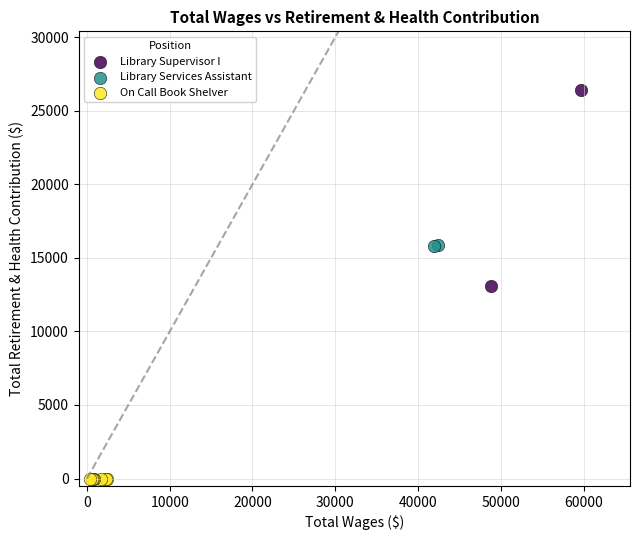

Which series reaches the minimum Y coordinate?

On Call Book Shelver